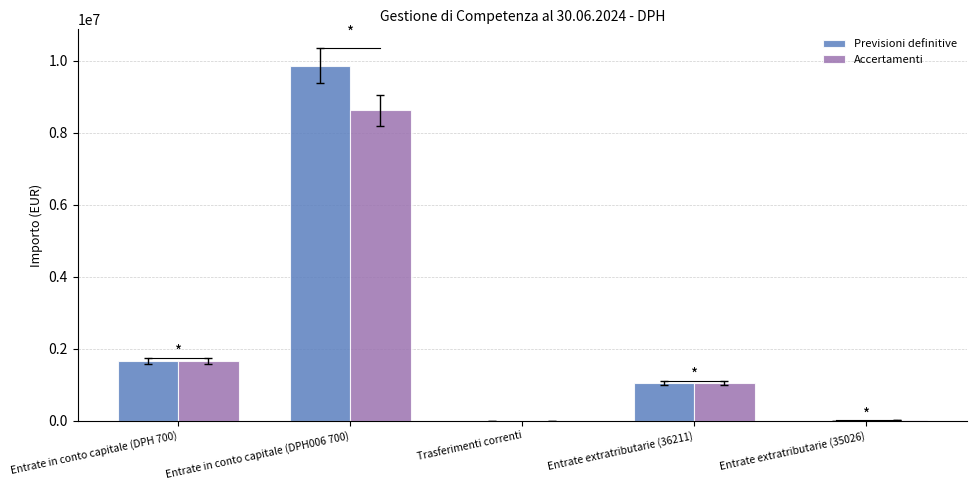

How many categories are shown in the chart?

5